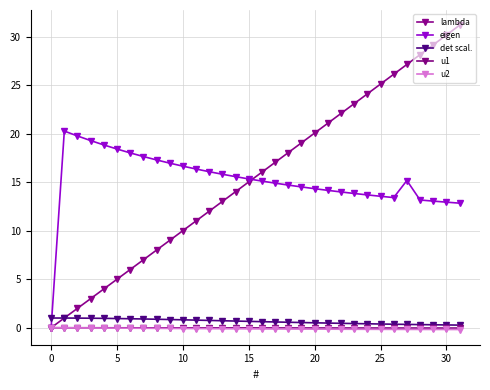

What is the sum of all lambda values?

498.3